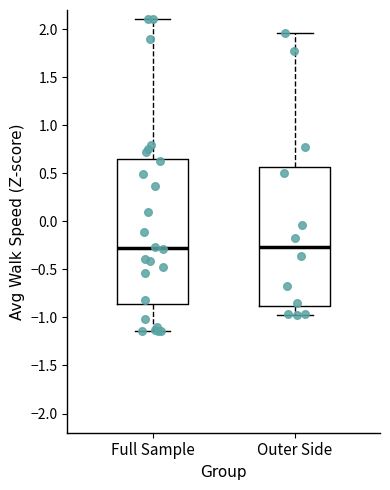

Reading left to right, read every box against the y-axis: the position of its median line, the range the box covers, and the ends of its whiskers. The values are not printed on the chart, so give them approximately, as read against the axis.

Full Sample: median -0.25, box -0.85 to 0.65, whiskers -1.15 to 2.10
Outer Side: median -0.25, box -0.90 to 0.55, whiskers -0.95 to 1.95